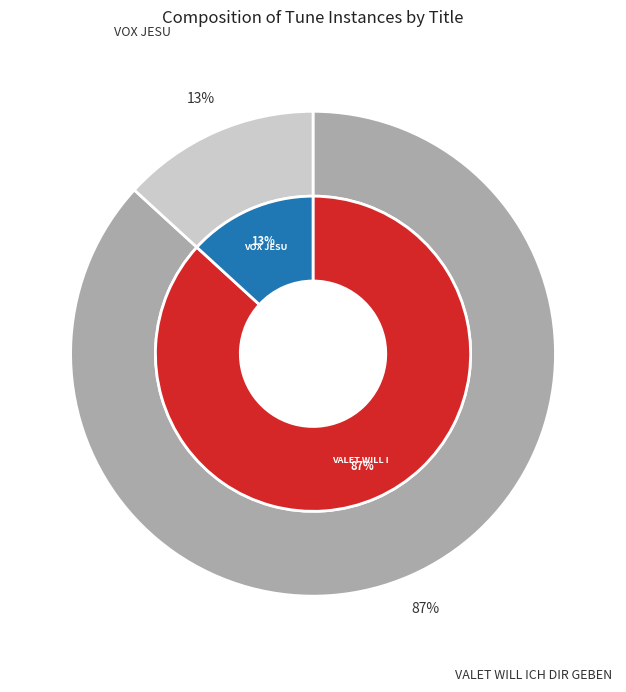

To the nearest percent, what is the difference between the largest and smallest slice percentages?

74%